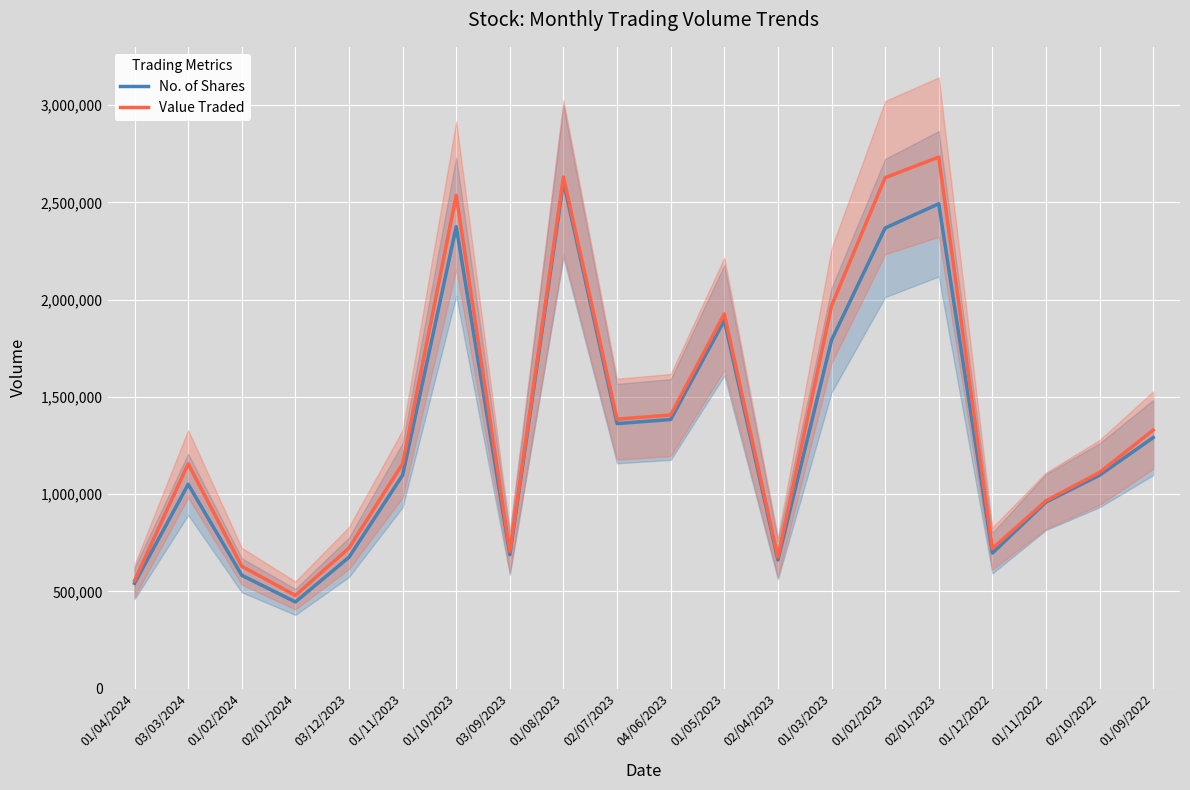

What is the difference between the No. of Shares values at 04/06/2023 and 01/10/2023?

991588